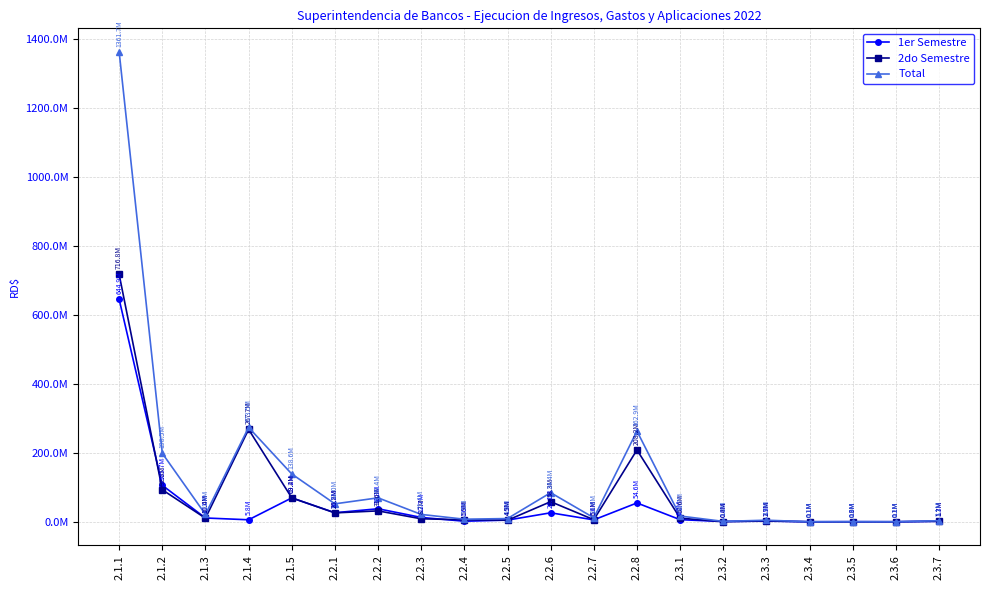

Does the chart have visible grid lines?

Yes